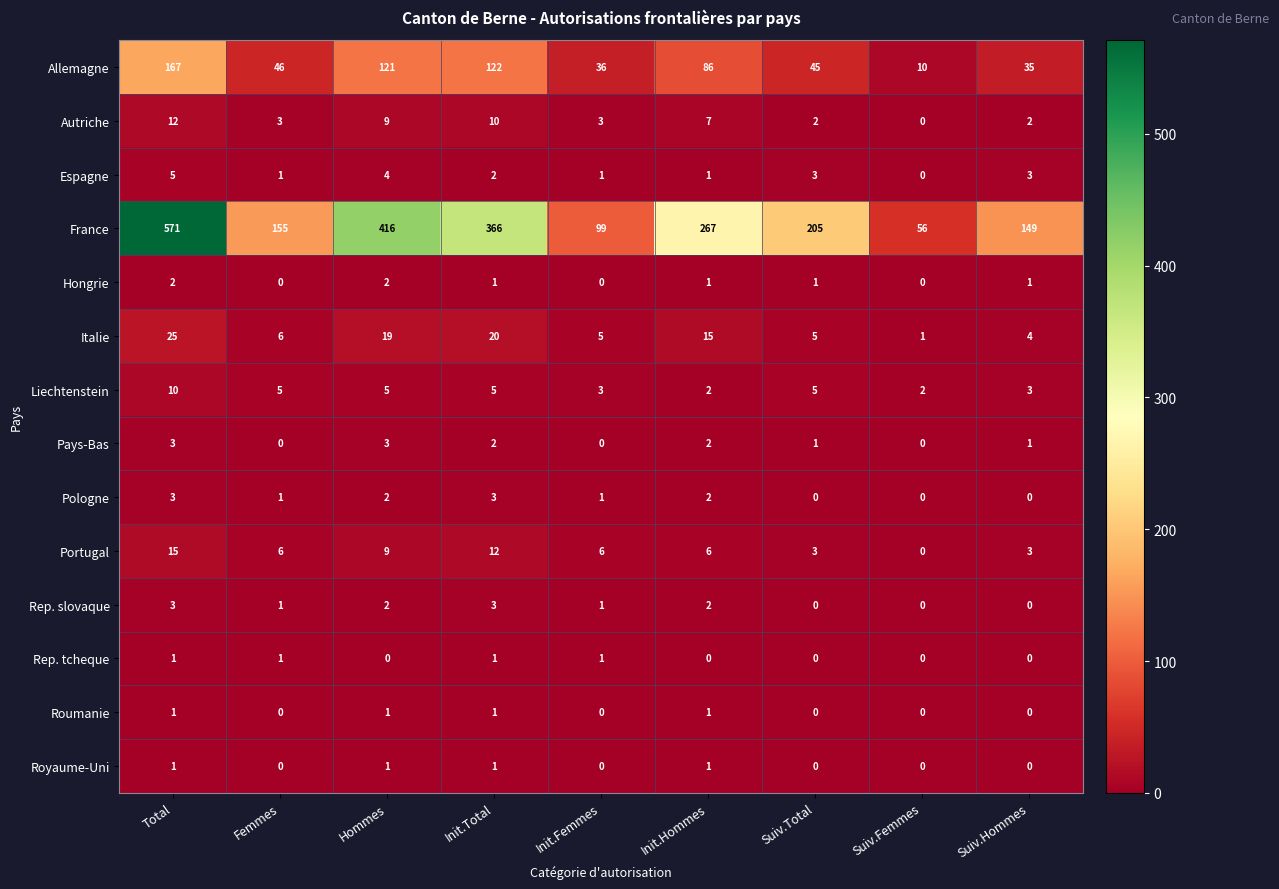

Where does the France series first go above 205?

Total